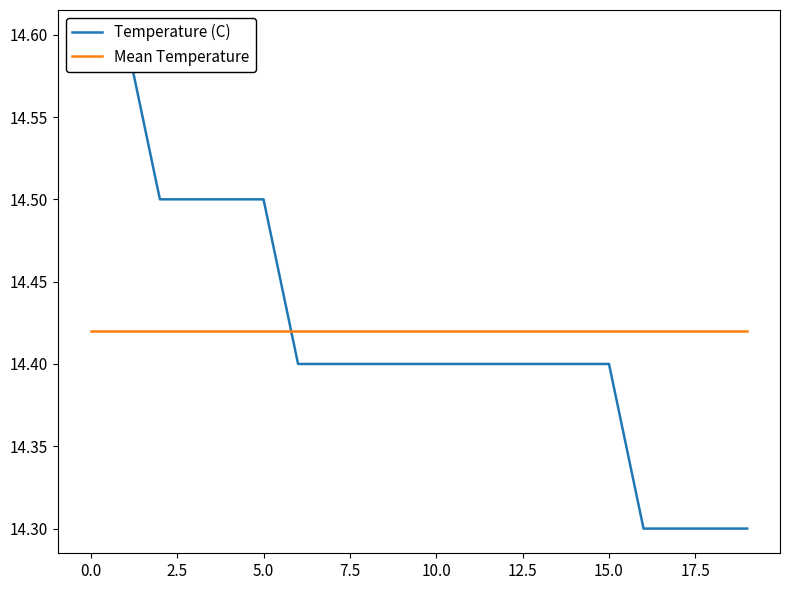

What is the sum of all Temperature (C) values?

288.4